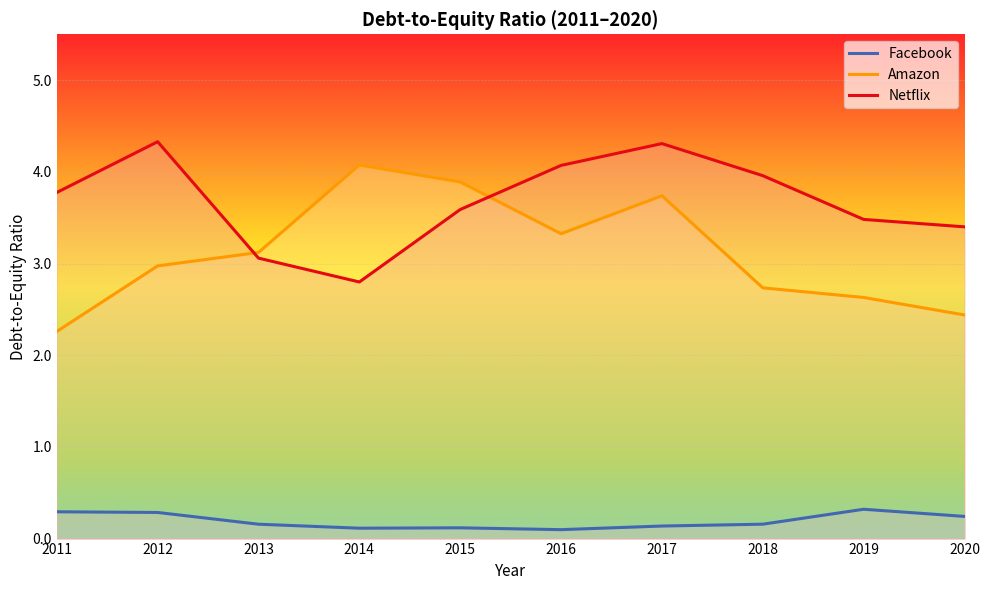

What is the difference between the maximum and minimum values in the Netflix series?

1.5